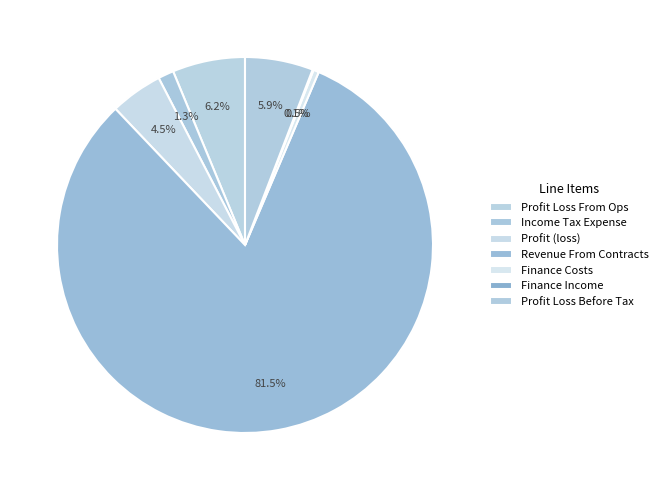

True or false: Profit Loss Before Tax accounts for 21% of the total.

False